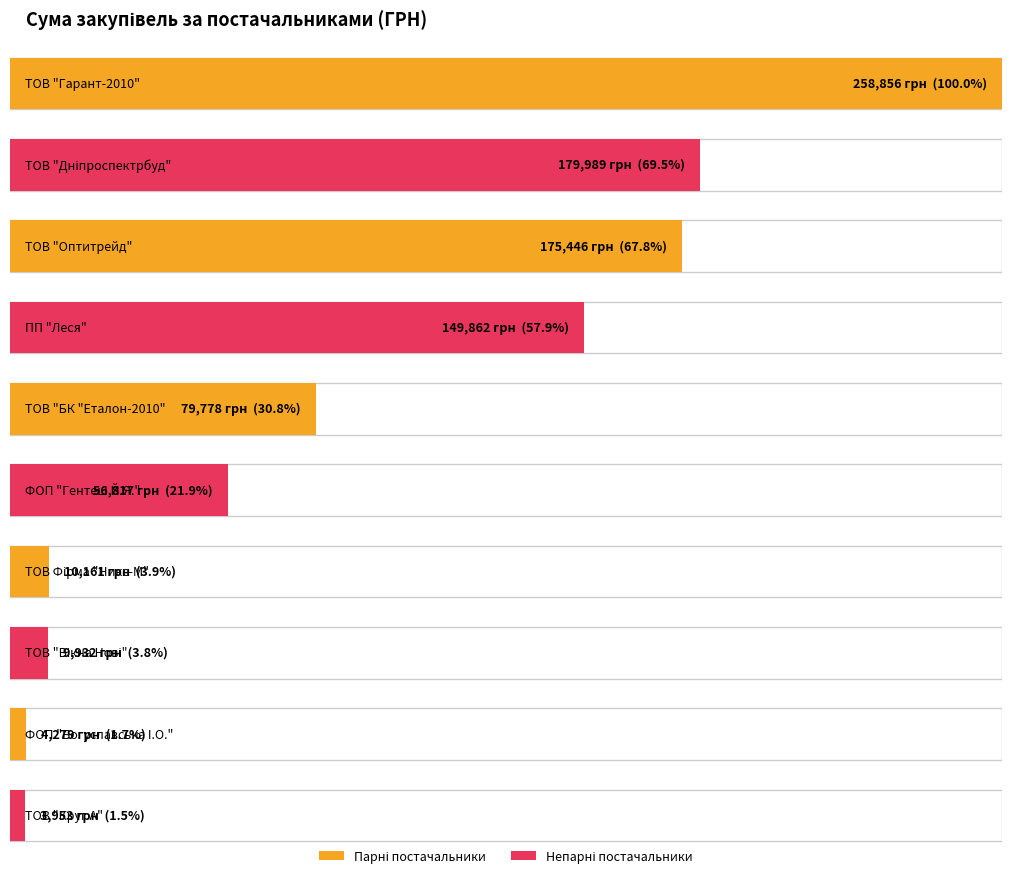

What is the difference between the values at ТОВ "Гарант-2010" and ФОП "Гентеш Й.Я."?

202039.4